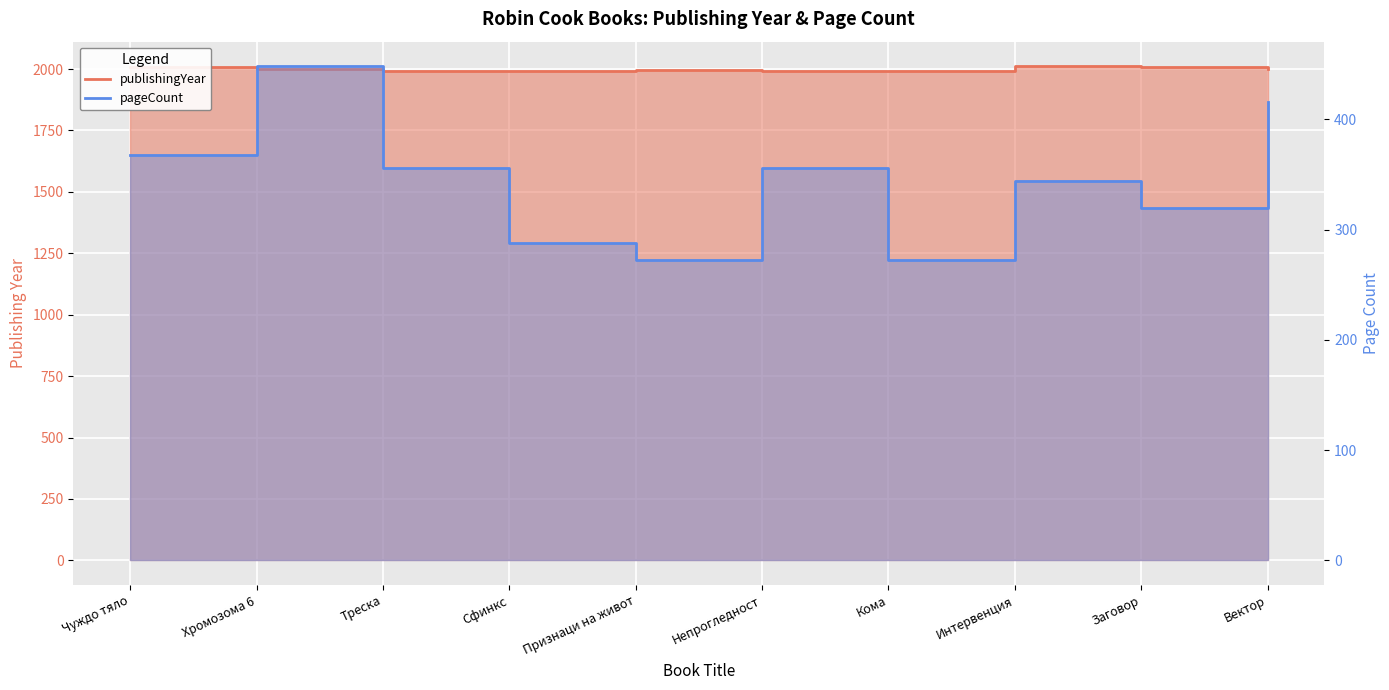

What is the highest value of the pageCount series?

448